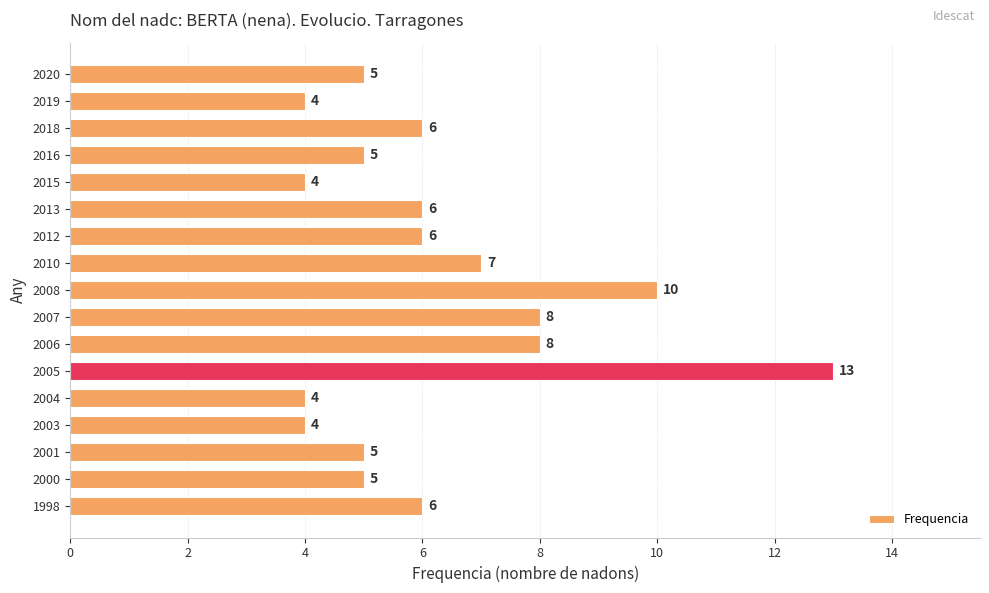

How many values are between 5 and 7?

9